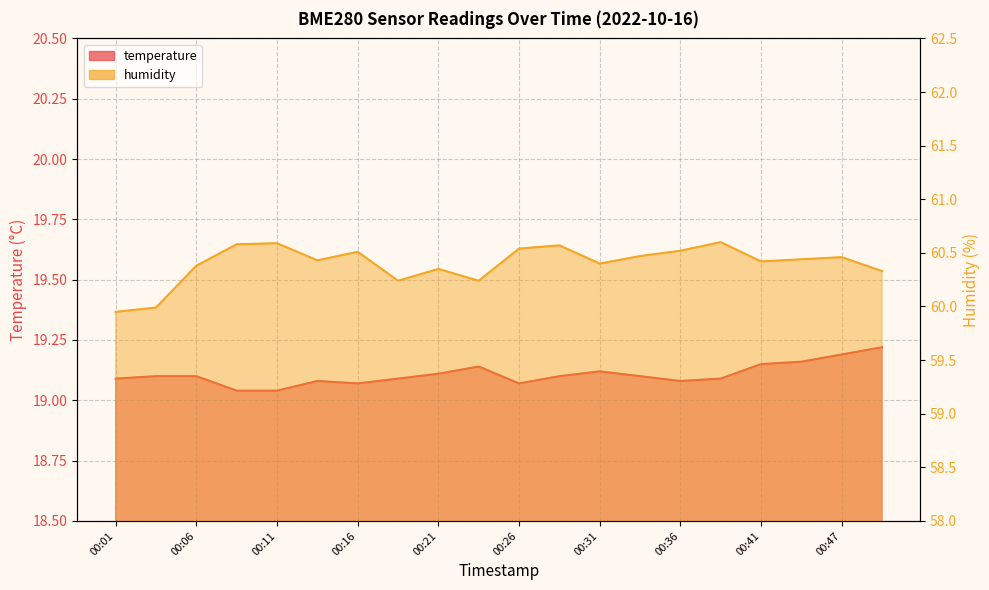

The value of temperature at 00:36 is 19.1. True or false?

True